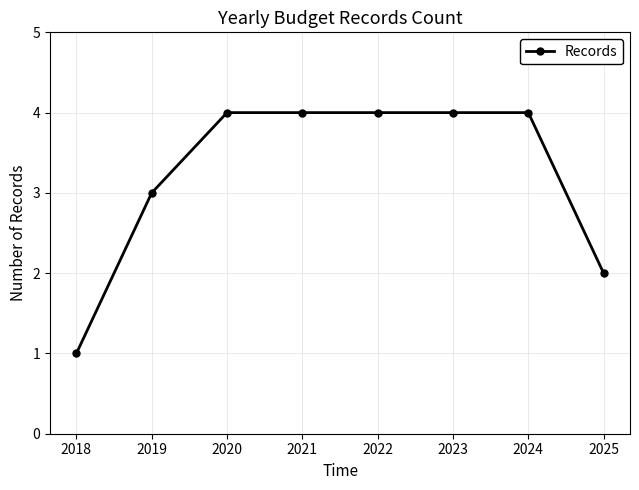

What is the sum of the values at 2021 and 2019?

7